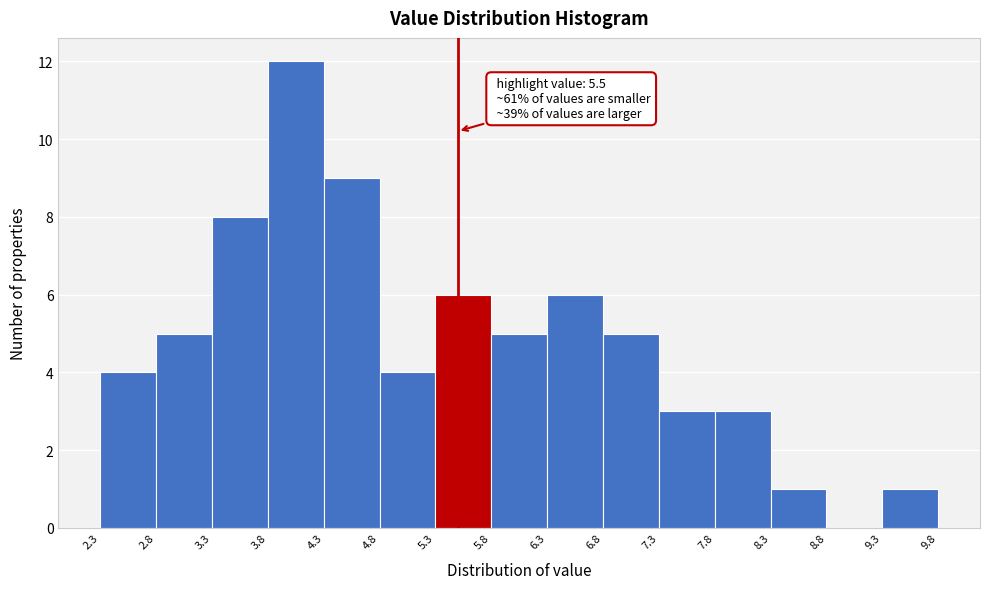

Which range on the x-axis has the tallest bar?

3.8 to 4.3